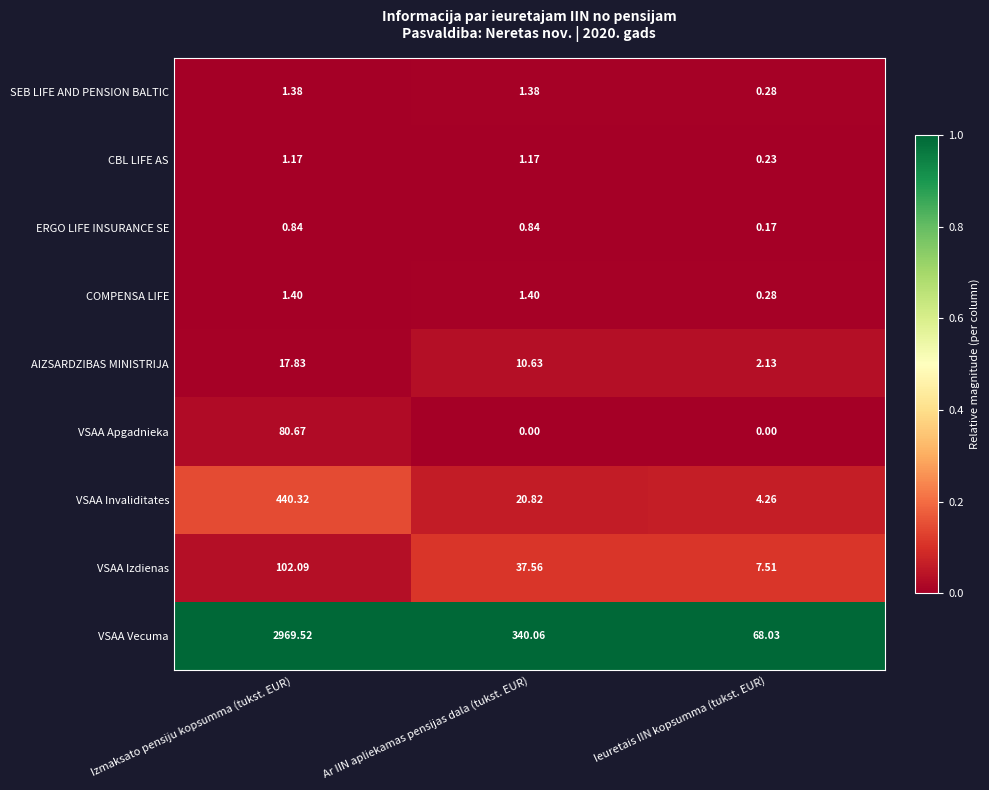

List the series in order of their peak value, lowest first.

ERGO LIFE INSURANCE SE, CBL LIFE AS, SEB LIFE AND PENSION BALTIC, COMPENSA LIFE, AIZSARDZIBAS MINISTRIJA, VSAA Apgadnieka, VSAA Izdienas, VSAA Invaliditates, VSAA Vecuma